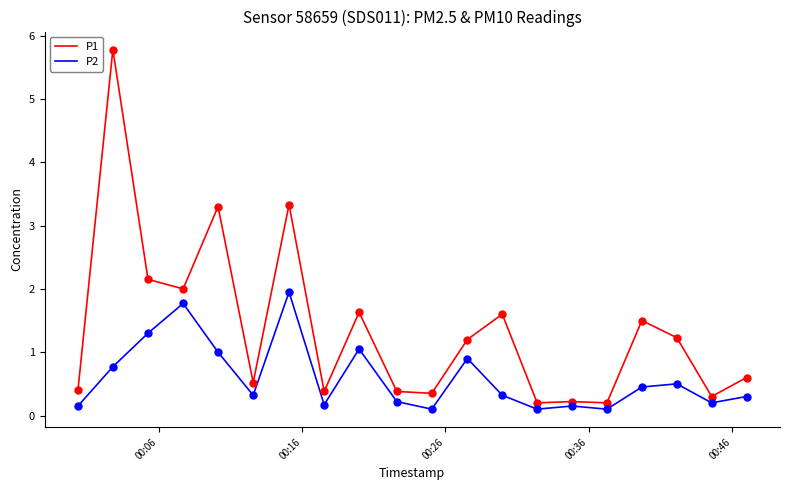

Which series has the largest total across all categories?

P1